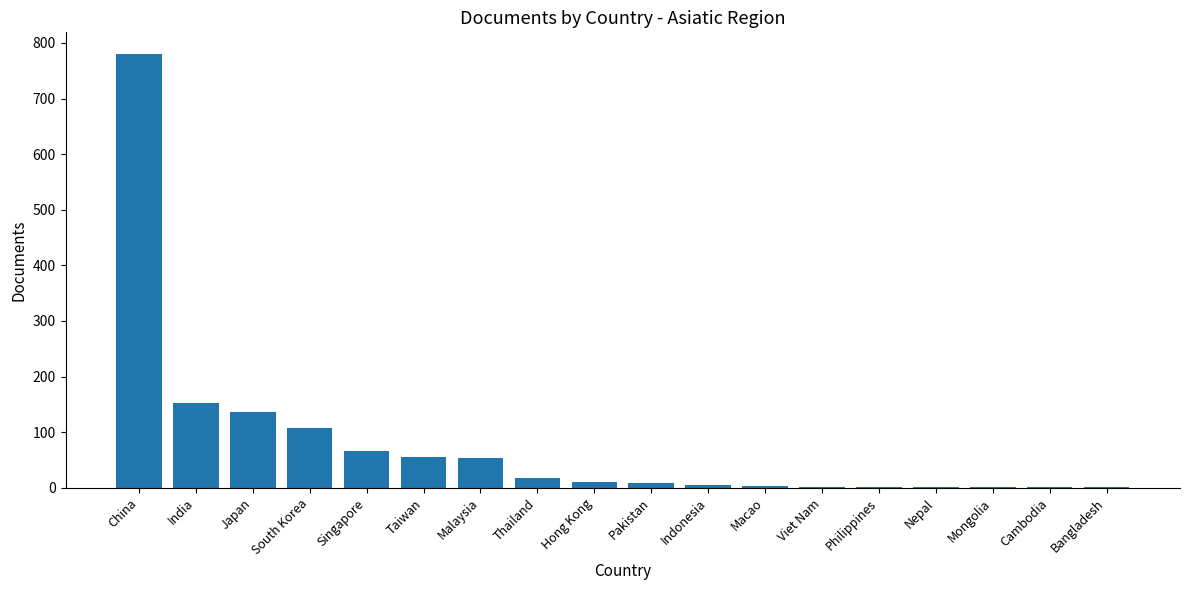

What is the sum of all values?

1405